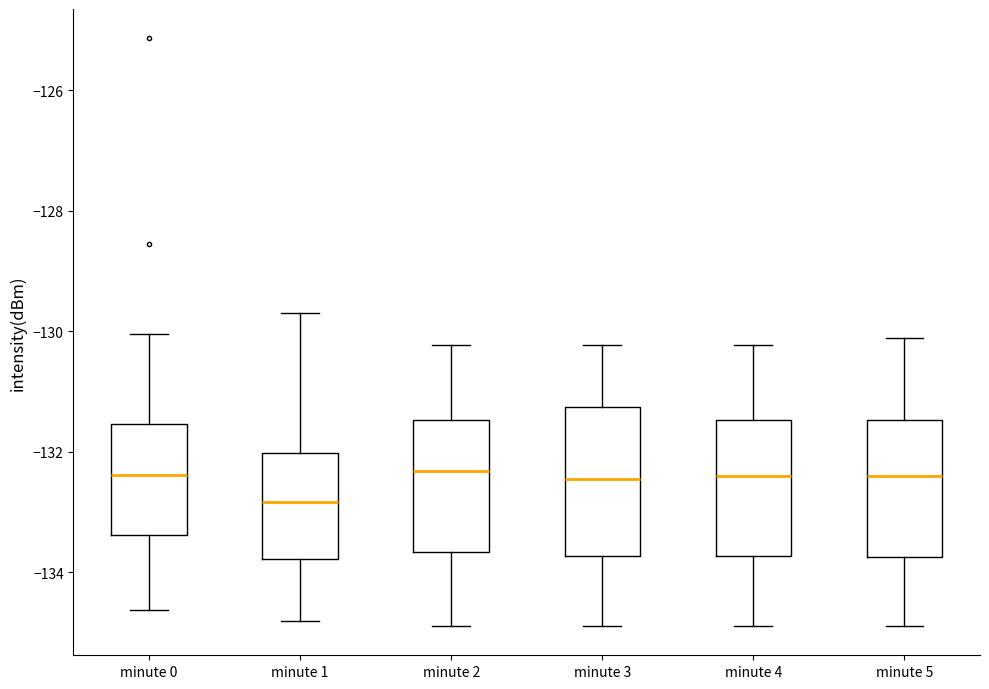

Reading left to right, read every box against the y-axis: the position of its median line, the range the box covers, and the ends of its whiskers. The values are not printed on the chart, so give them approximately, as read against the axis.

minute 0: median -132.4, box -133.4 to -131.6, whiskers -134.6 to -130.0
minute 1: median -132.8, box -133.8 to -132.0, whiskers -134.8 to -129.8
minute 2: median -132.4, box -133.6 to -131.4, whiskers -134.8 to -130.2
minute 3: median -132.4, box -133.8 to -131.2, whiskers -134.8 to -130.2
minute 4: median -132.4, box -133.8 to -131.4, whiskers -134.8 to -130.2
minute 5: median -132.4, box -133.8 to -131.4, whiskers -134.8 to -130.2